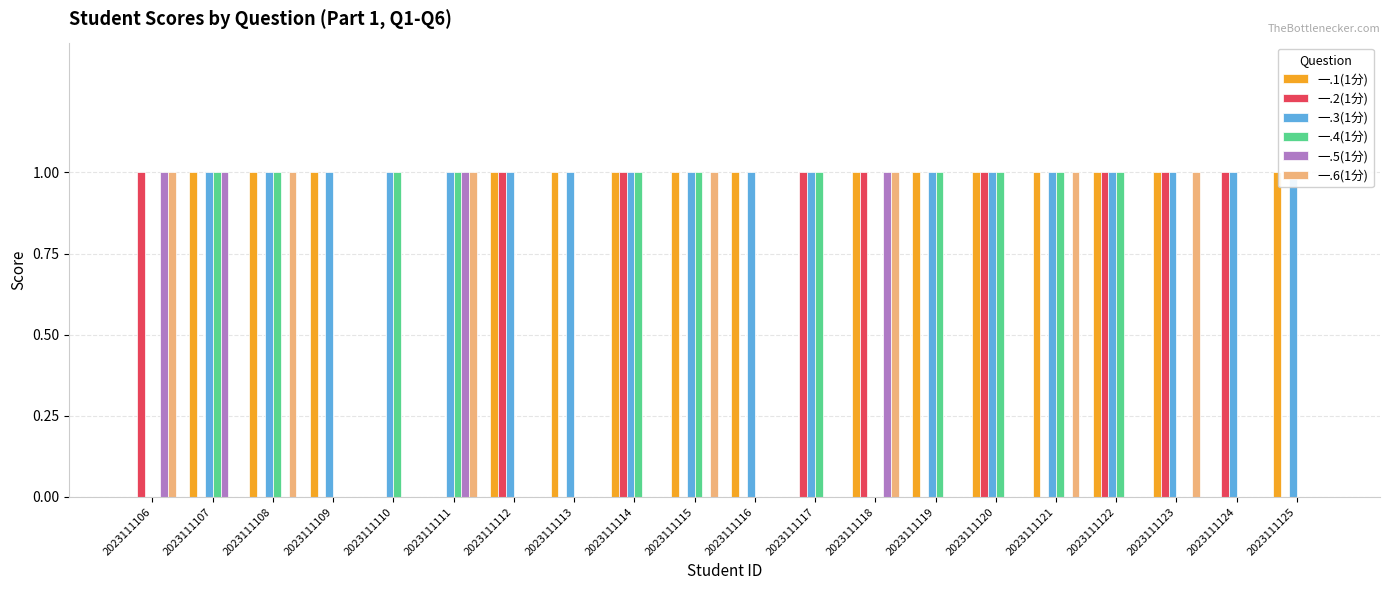

Which series has the largest range (max minus min)?

一.1(1分)